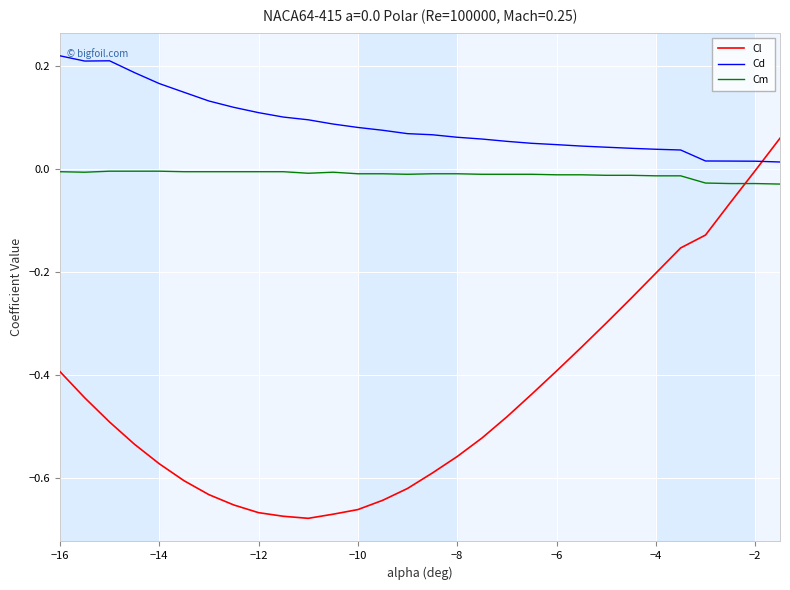

True or false: Cm and Cd intersect in this chart.

False